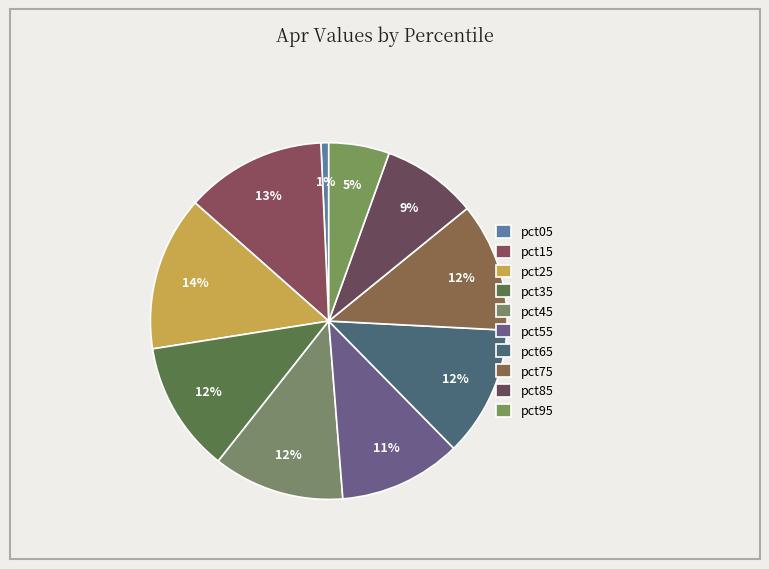

Is it true that pct95 is 1% of the pie?

False